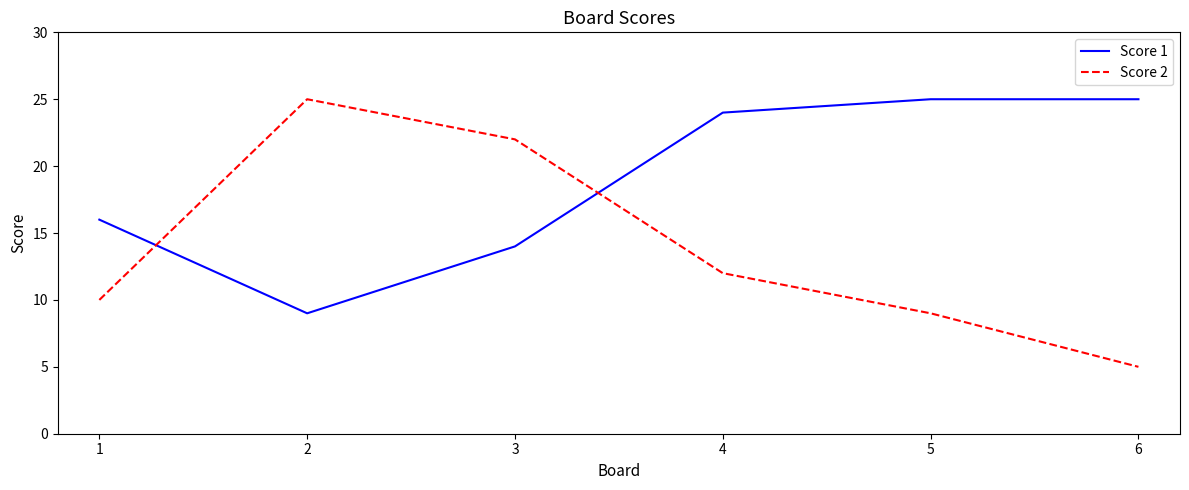

Between which two adjacent categories do Score 1 and Score 2 first intersect?

1 and 2